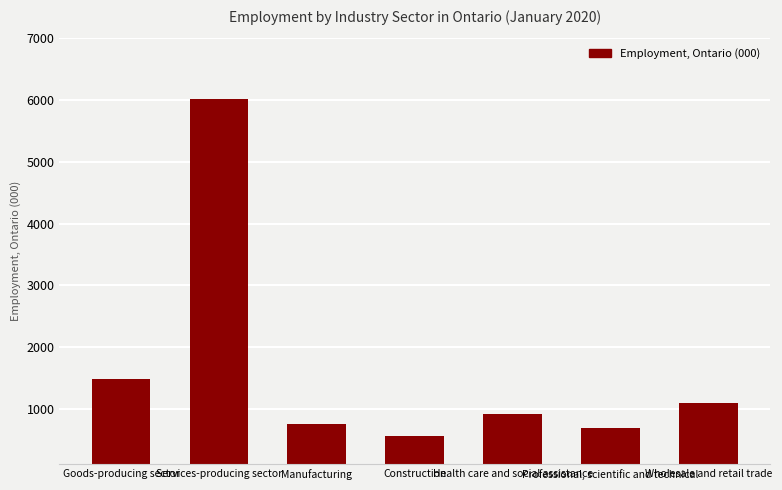

Reading left to right, what are all the values shown in this chart?

Goods-producing sector=1481.4	Services-producing sector=6012.7	Manufacturing=751.6	Construction=560.5	Health care and social assistance=917.9	Professional, scientific and technical=689.1	Wholesale and retail trade=1097.3